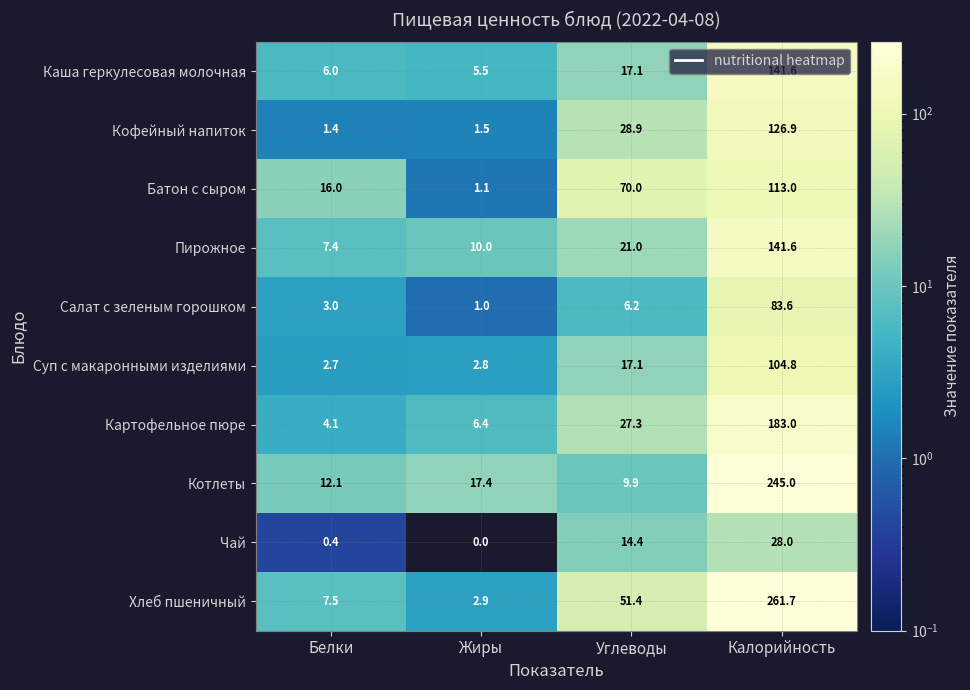

What is the total value across all series at Калорийность?

1429.2